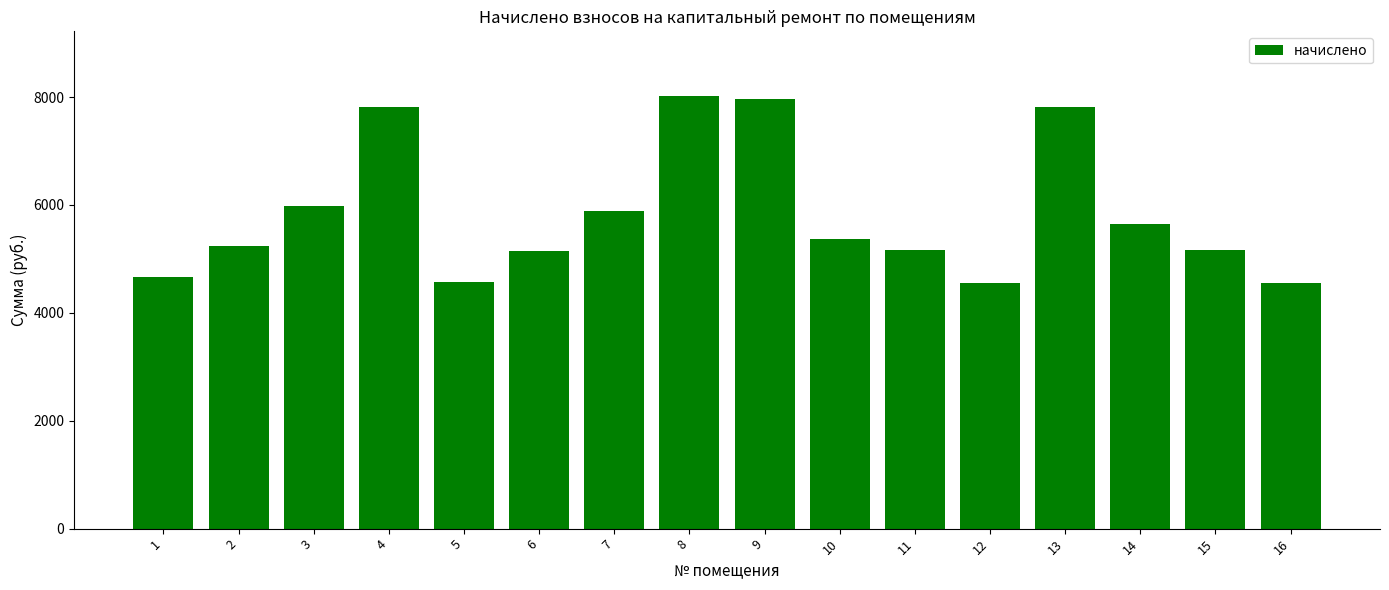

What is the greatest value displayed?

8015.2